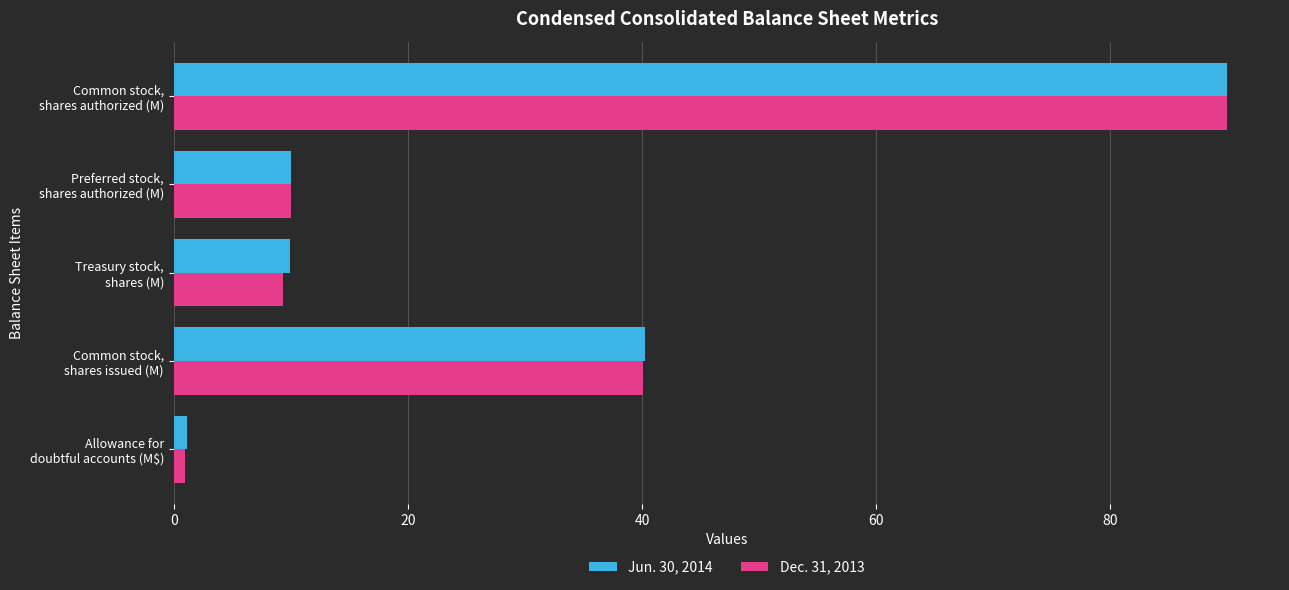

What is the sum of all Jun. 30, 2014 values?

151.4